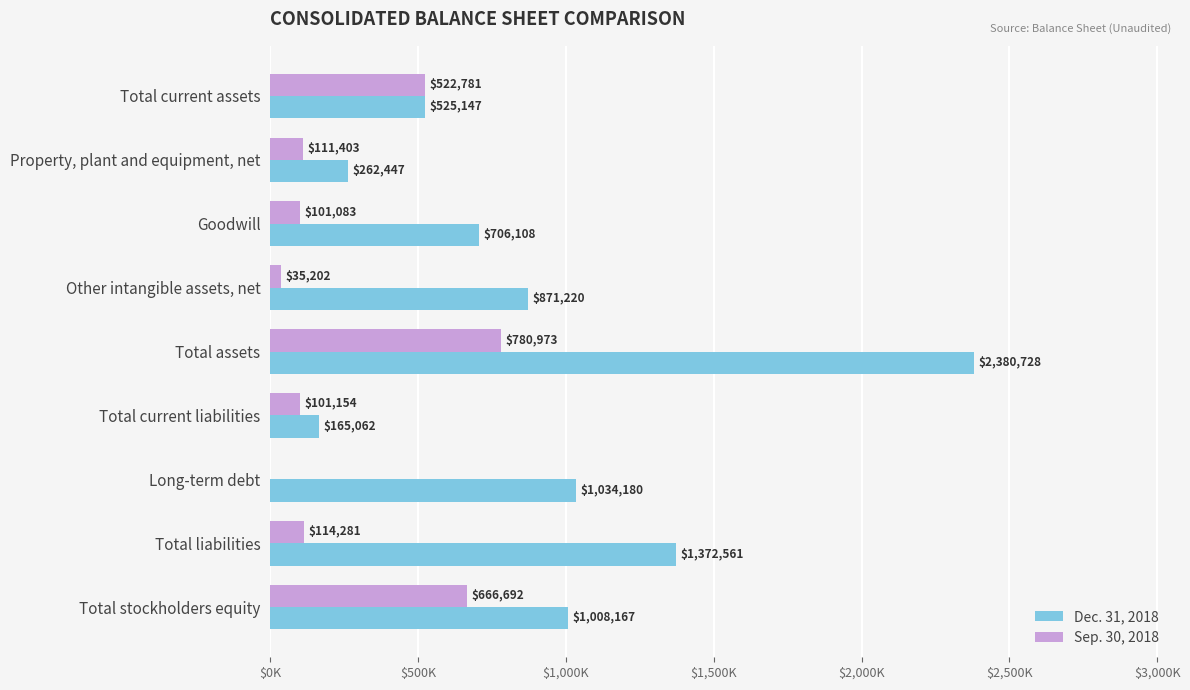

What is the sum of all Dec. 31, 2018 values?

8325620